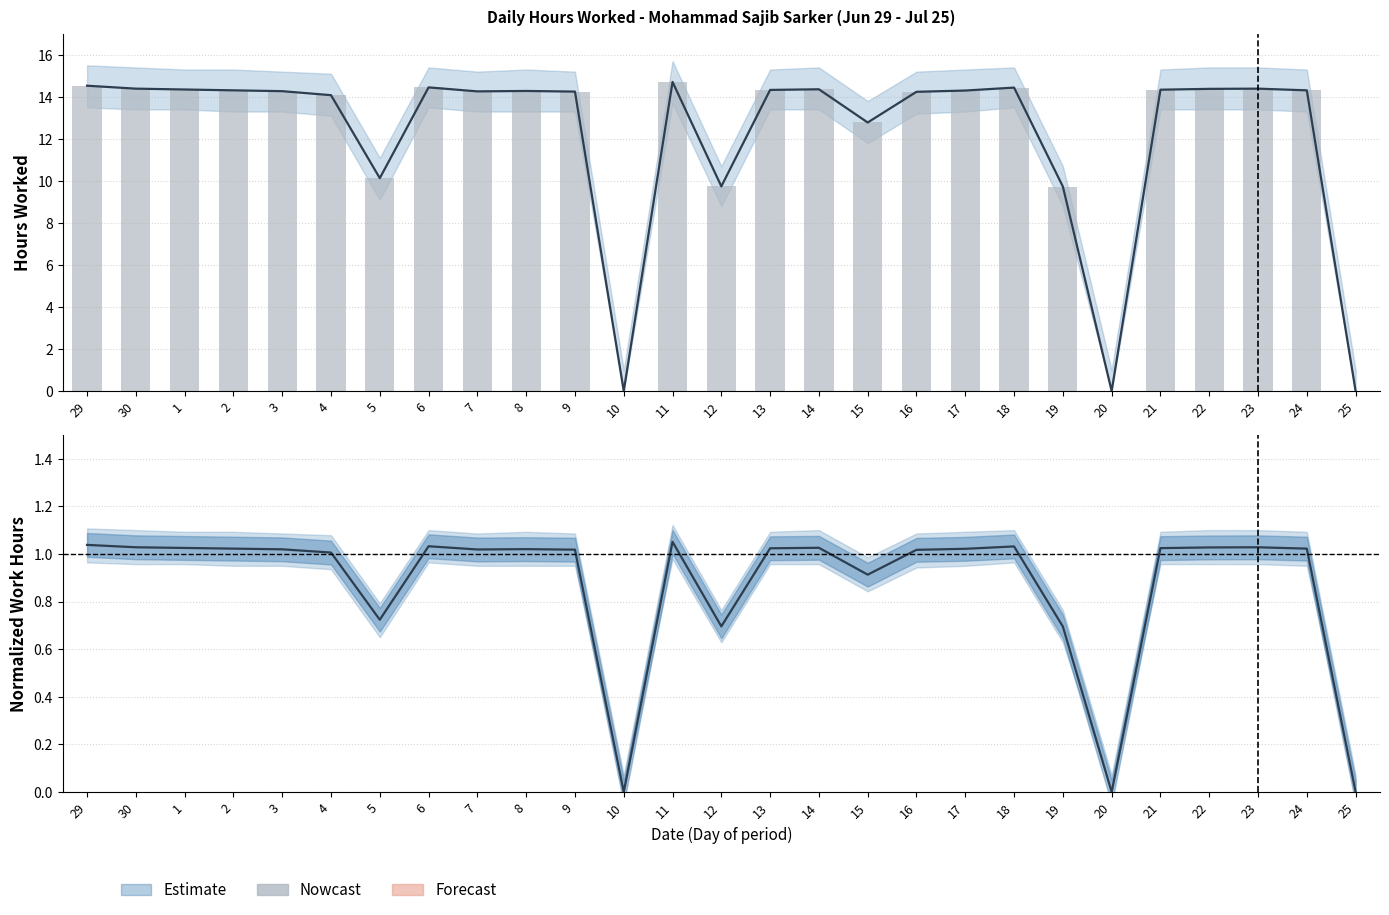

What is the difference between the maximum and minimum values?

14.7